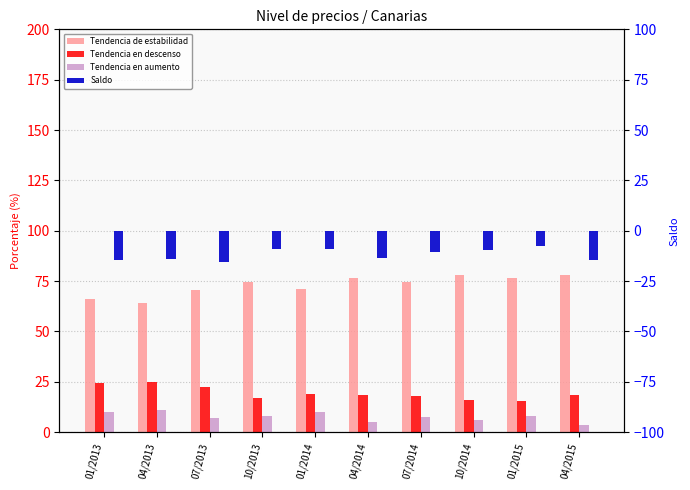

What is the total value across all series at 01/2013?

85.6